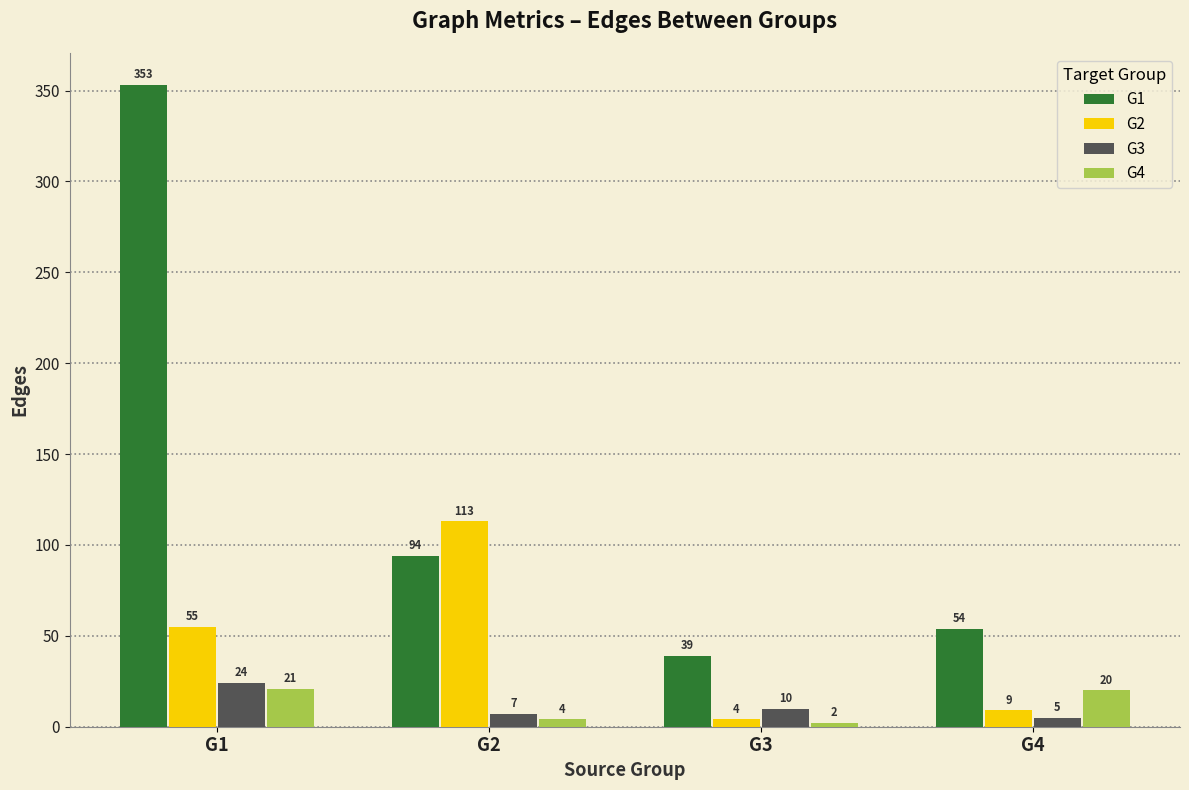

Count the number of categories in the chart.

4